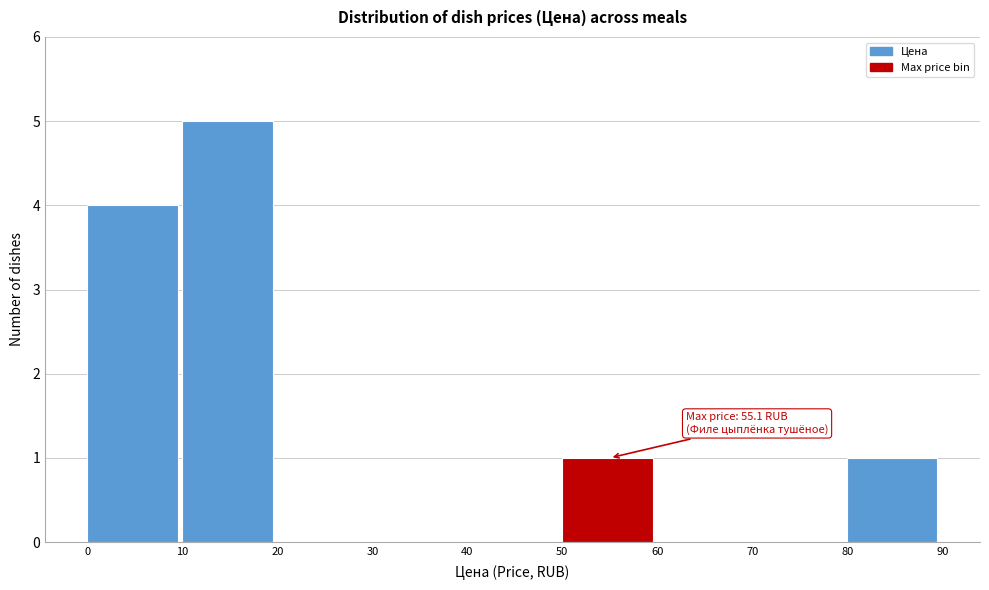

Over which range of the x-axis is the bar tallest?

10 to 20